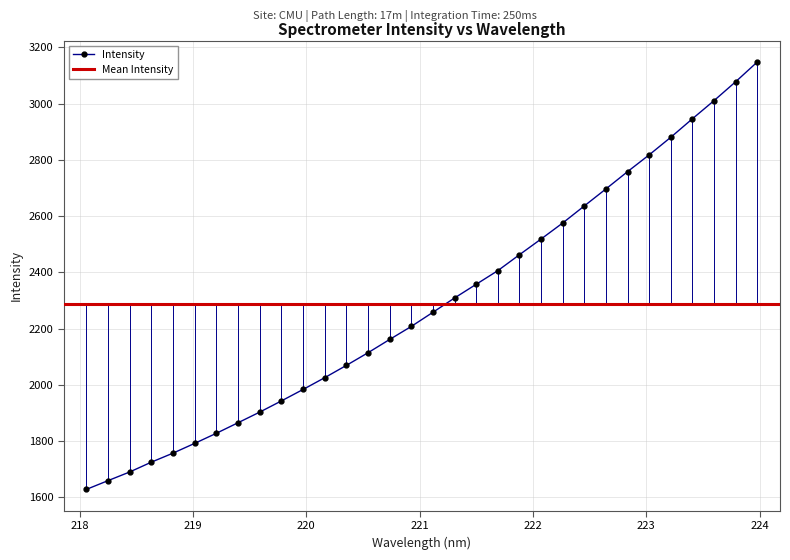

Is it true that the value at 218.442 is 2690.7?

False